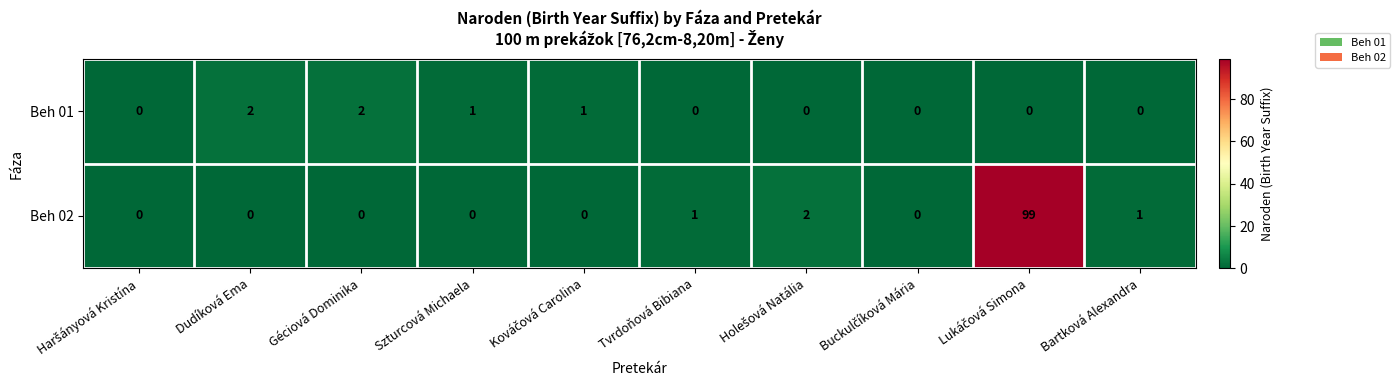

What is the average value of the Beh 02 series?

10